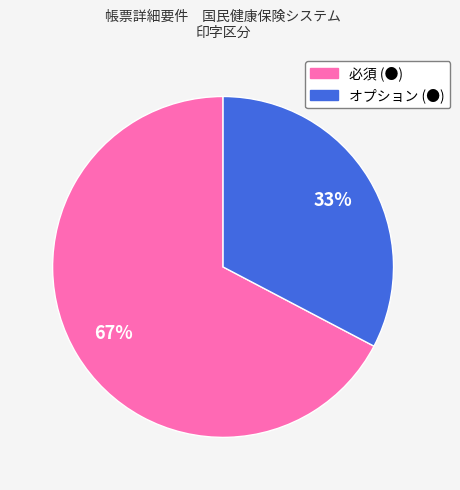

Is the sum of 必須 (●) and オプション (●) greater than half?

Yes